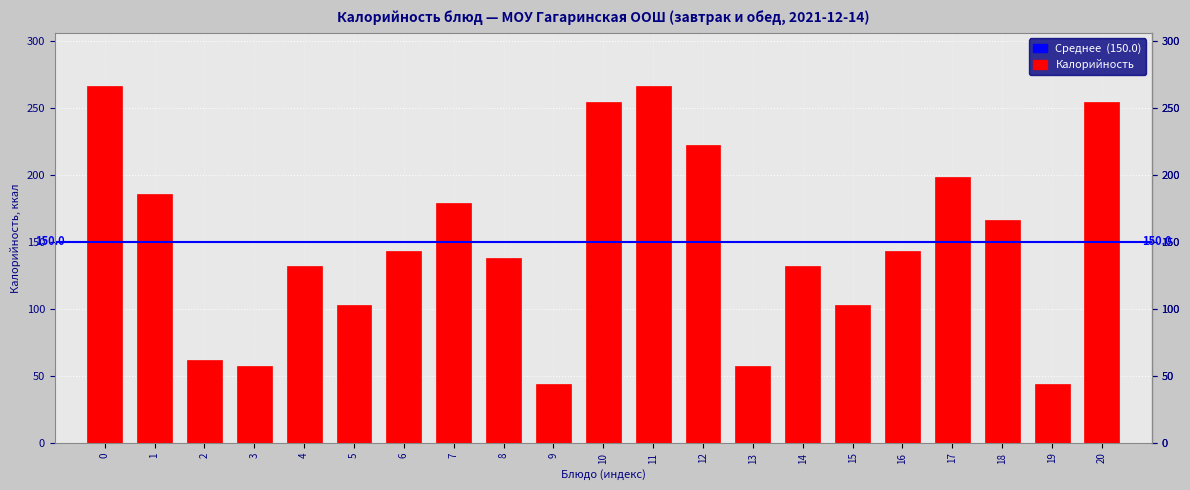

Reading left to right, list all the values displayed in this chart.

0=266	1=186	2=62	3=57	4=132	5=103	6=143	7=179	8=138	9=44	10=254	11=266	12=222	13=57	14=132	15=103	16=143	17=198	18=166	19=44	20=254